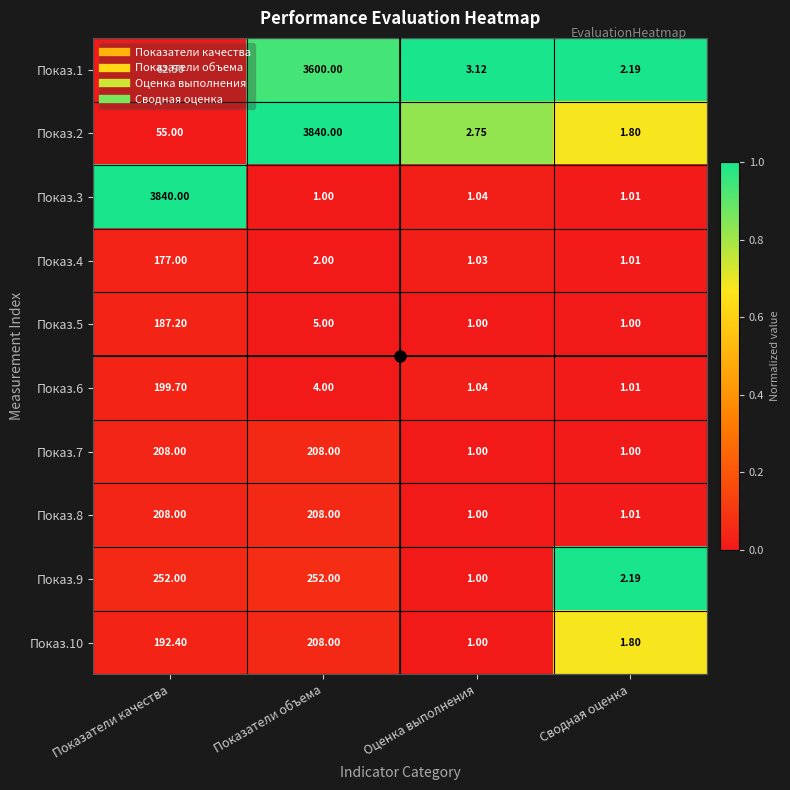

Where does the Показ.1 series first go above 62?

Показатели качества